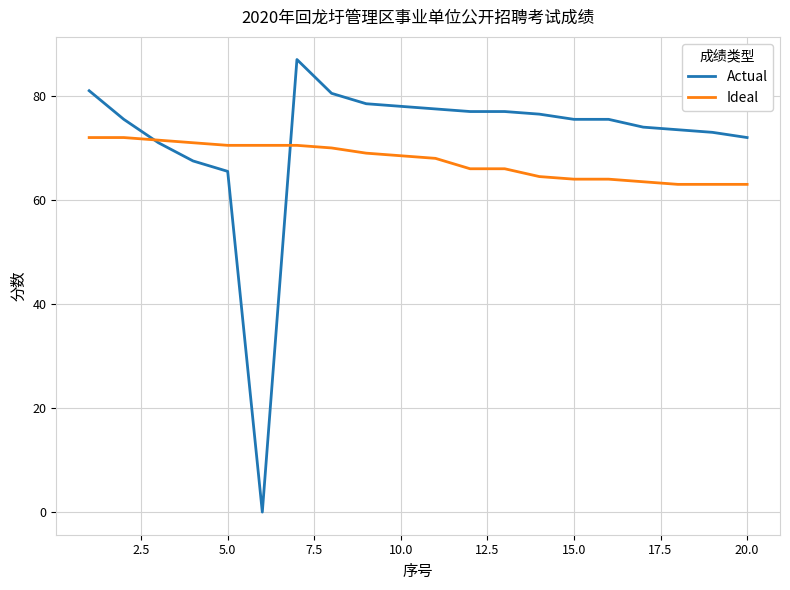

Which series has the widest spread of values?

Actual